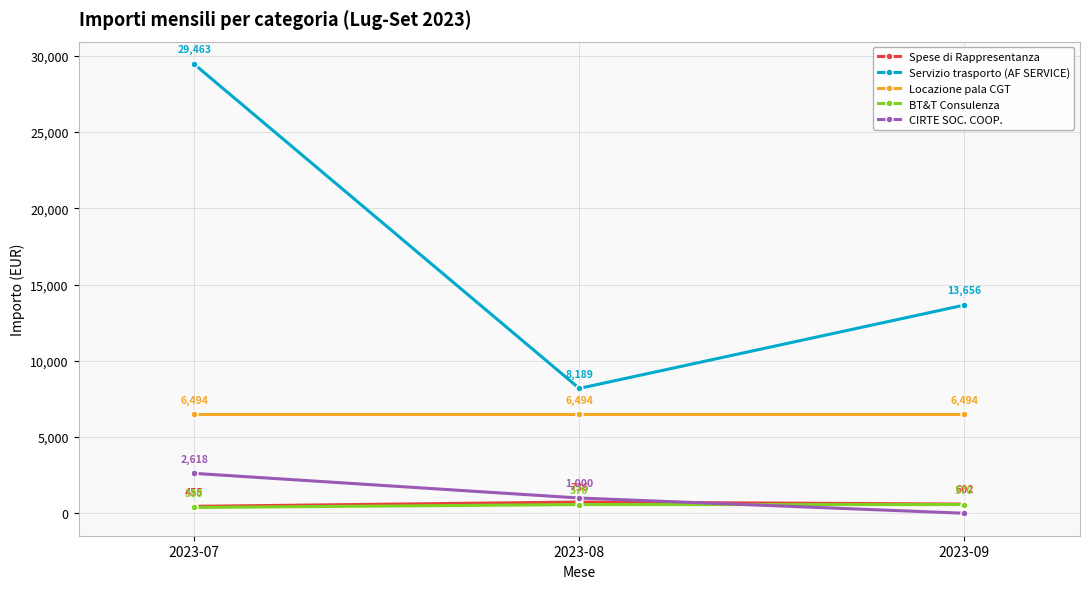

Which series has the largest range (max minus min)?

Servizio trasporto (AF SERVICE)